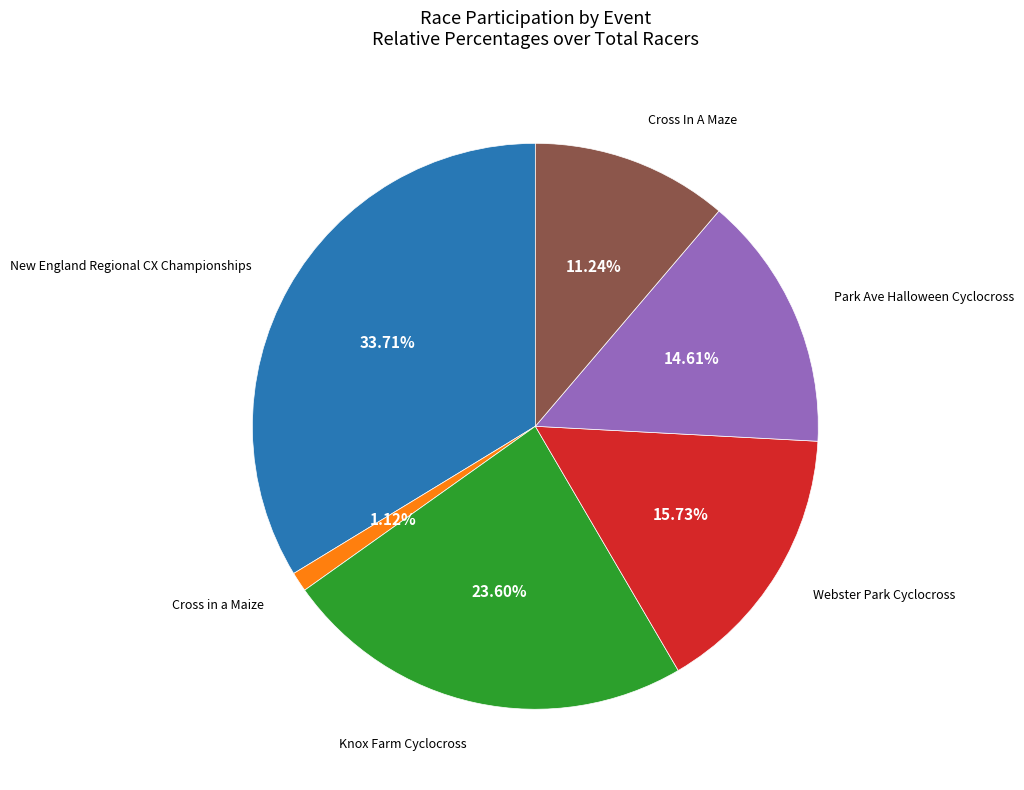

Is there a majority slice in this chart?

No